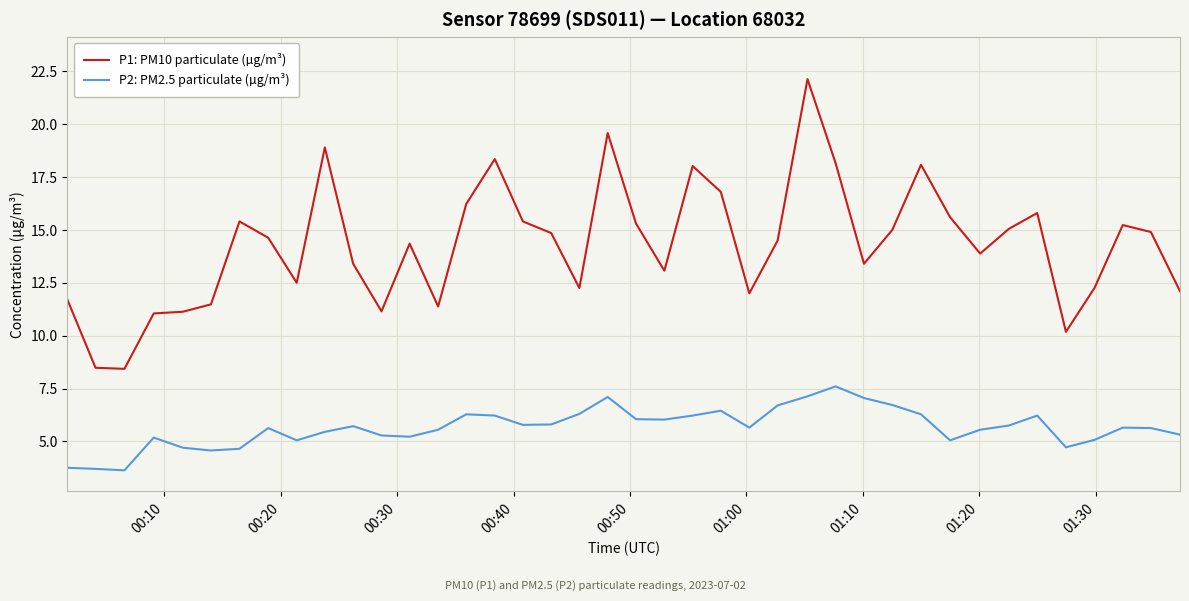

True or false: P1: PM10 particulate (µg/m³) and P2: PM2.5 particulate (µg/m³) cross at least once.

False